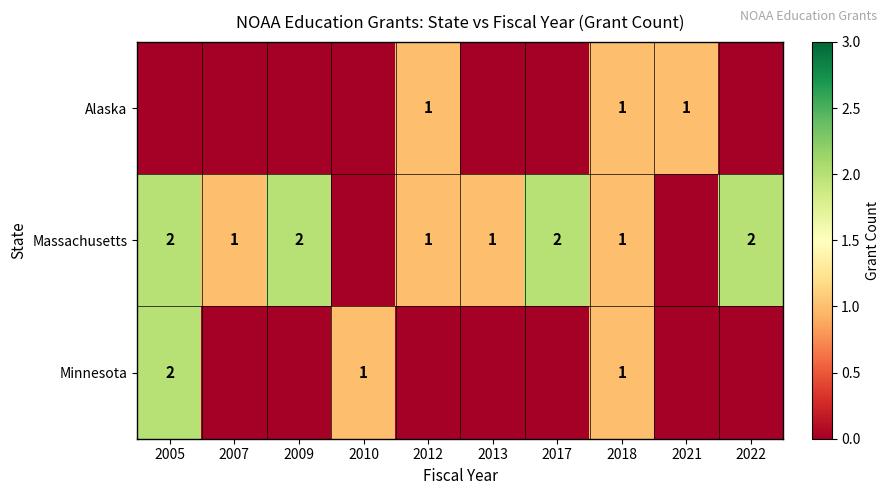

The Alaska series shows 1 at 2012. True or false?

True